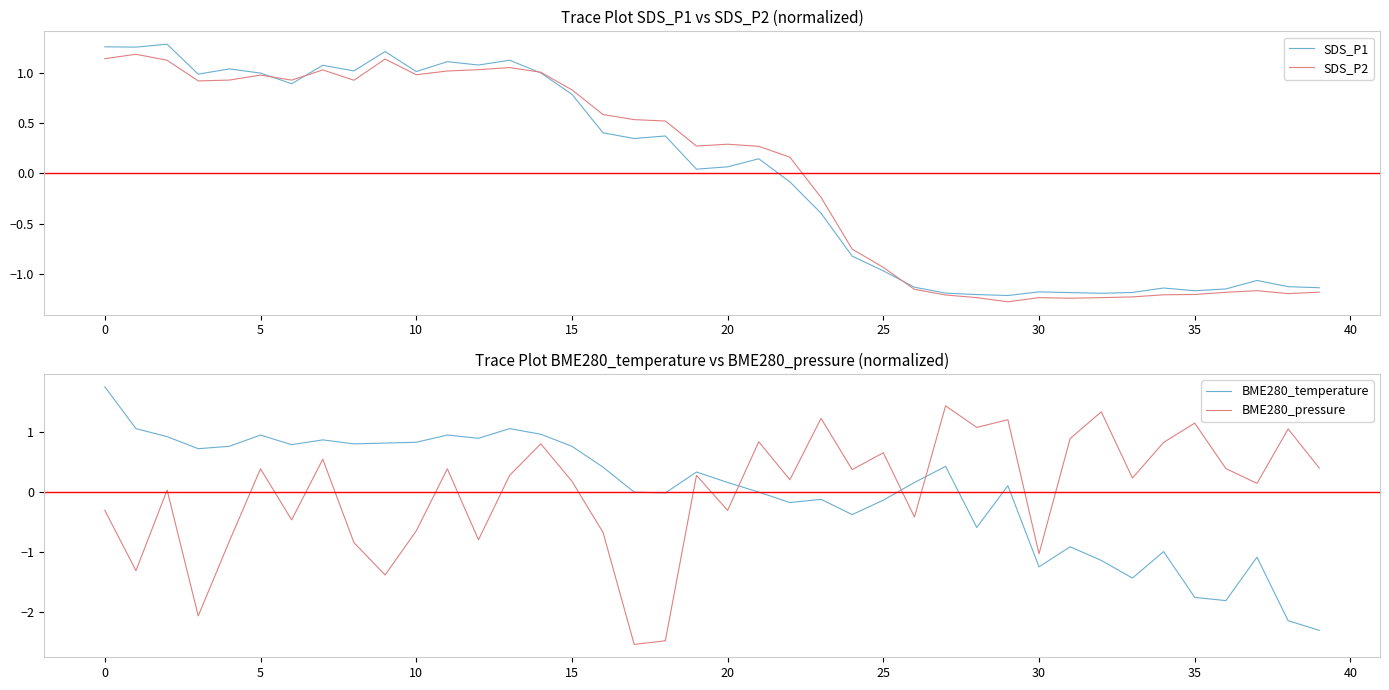

True or false: BME280_temperature and BME280_pressure cross at least once.

True